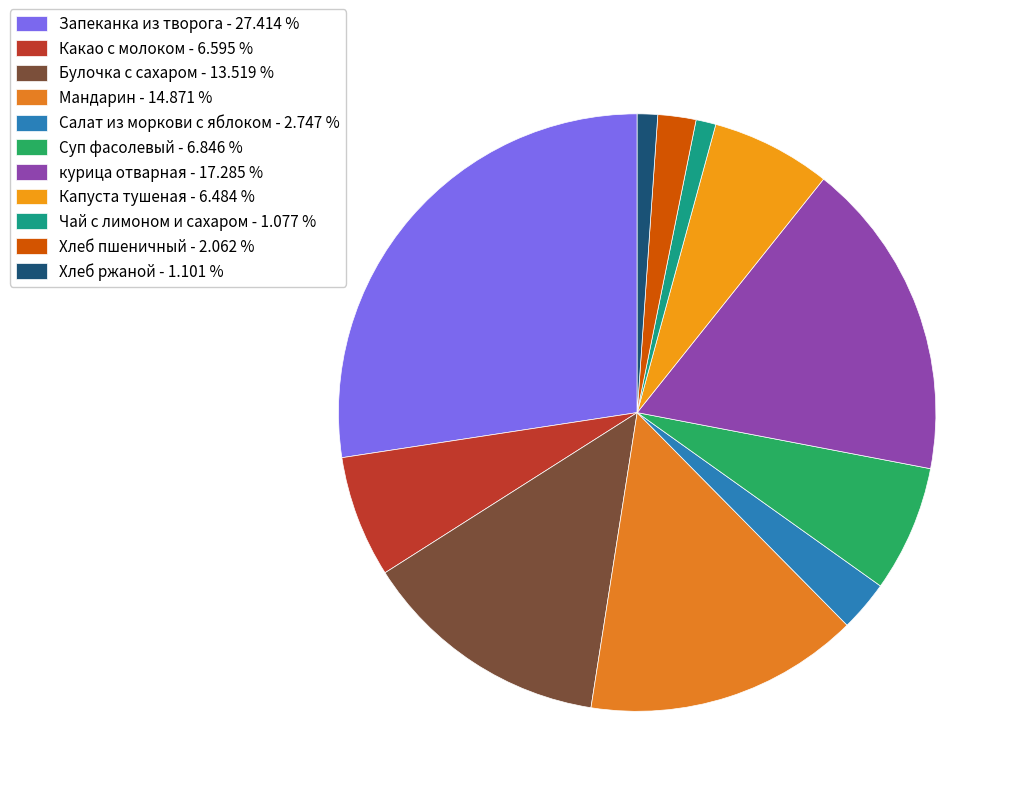

The Салат из моркови с яблоком slice represents 11% of the pie. True or false?

False